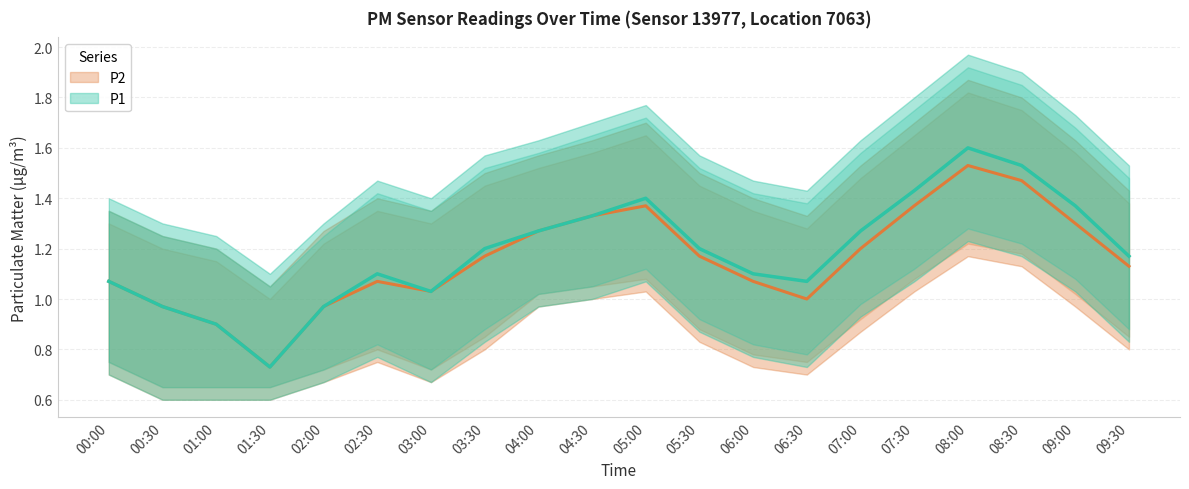

True or false: P1_lower and P1 intersect in this chart.

False